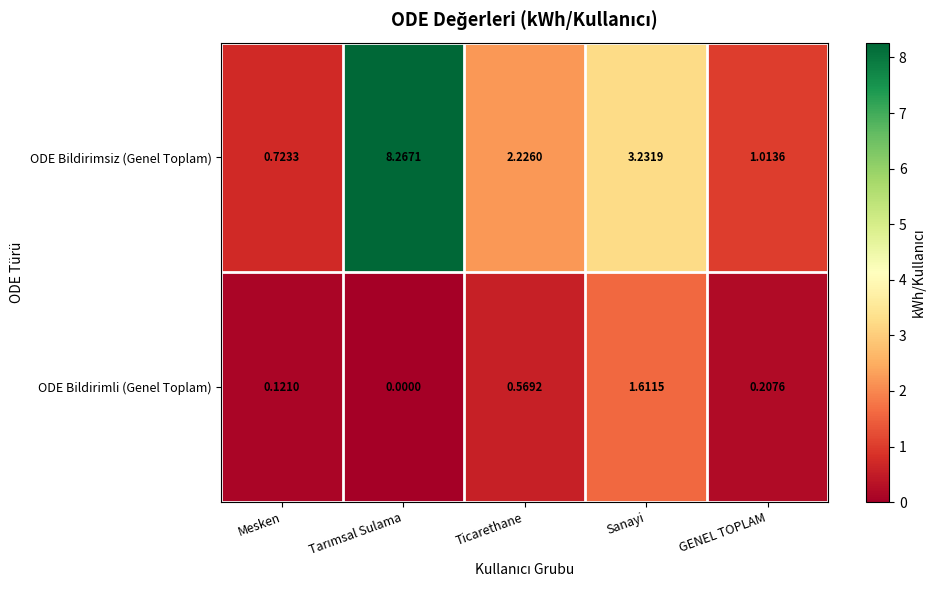

Where is ODE Bildirimsiz (Genel Toplam) nearest to the value 4?

Sanayi